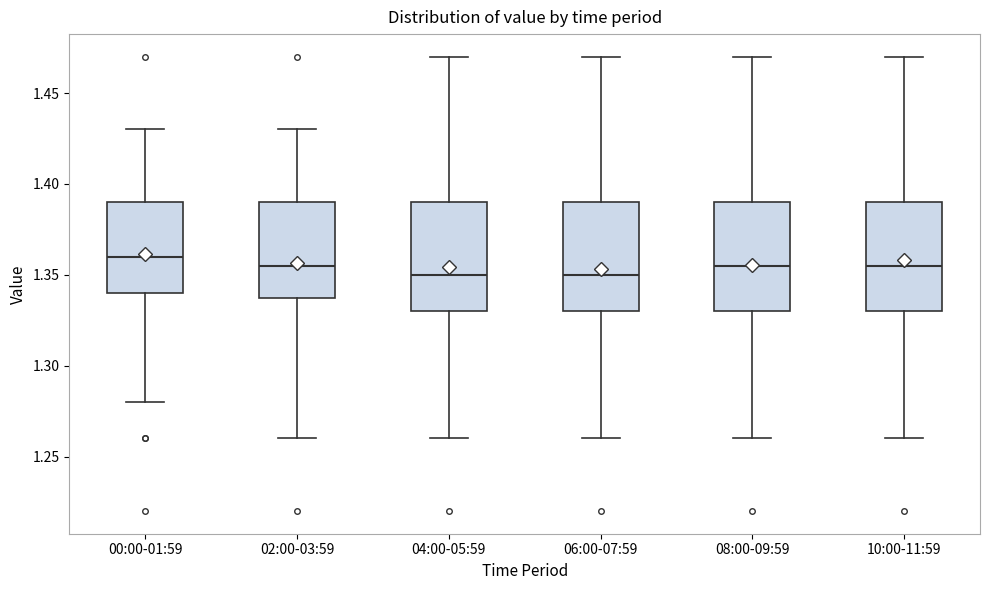

Reading left to right, transcribe this box plot: for each box, give where its median line is, the range the box spans, and where its two whiskers end, as read against the y-axis. The values are not printed on the chart, so give them approximately, as read against the axis.

00:00-01:59: median 1.360, box 1.340 to 1.390, whiskers 1.280 to 1.430
02:00-03:59: median 1.355, box 1.340 to 1.390, whiskers 1.260 to 1.430
04:00-05:59: median 1.350, box 1.330 to 1.390, whiskers 1.260 to 1.470
06:00-07:59: median 1.350, box 1.330 to 1.390, whiskers 1.260 to 1.470
08:00-09:59: median 1.355, box 1.330 to 1.390, whiskers 1.260 to 1.470
10:00-11:59: median 1.355, box 1.330 to 1.390, whiskers 1.260 to 1.470